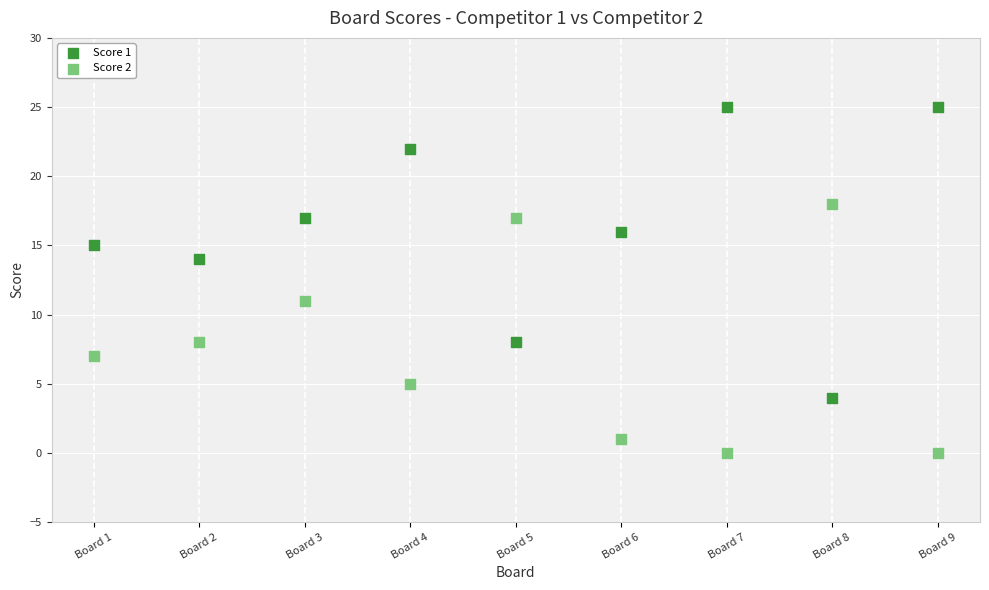

Which series has the widest spread of Y values?

Score 1